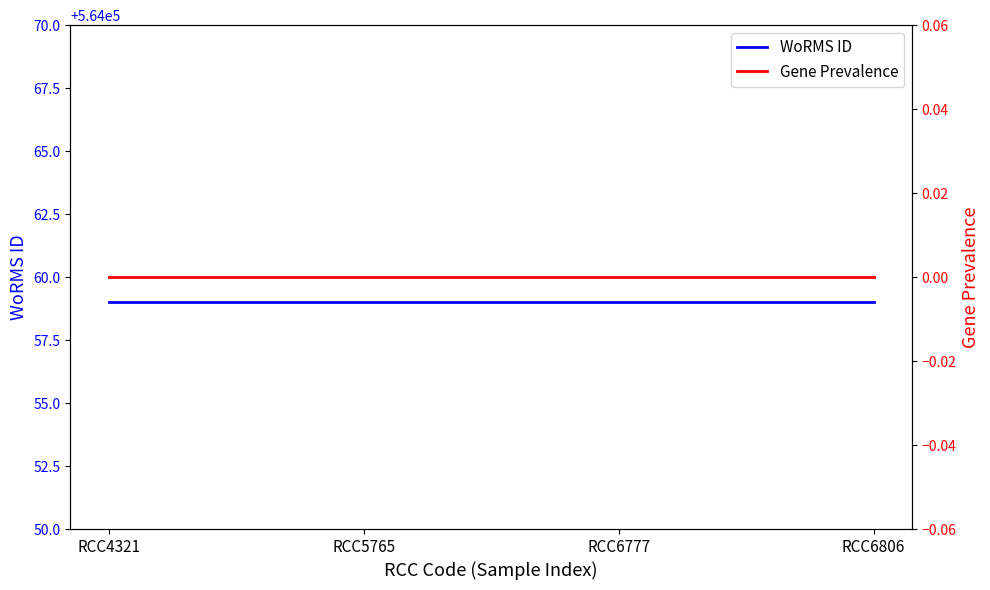

True or false: Gene Prevalence has more than 1 interior local peaks.

False